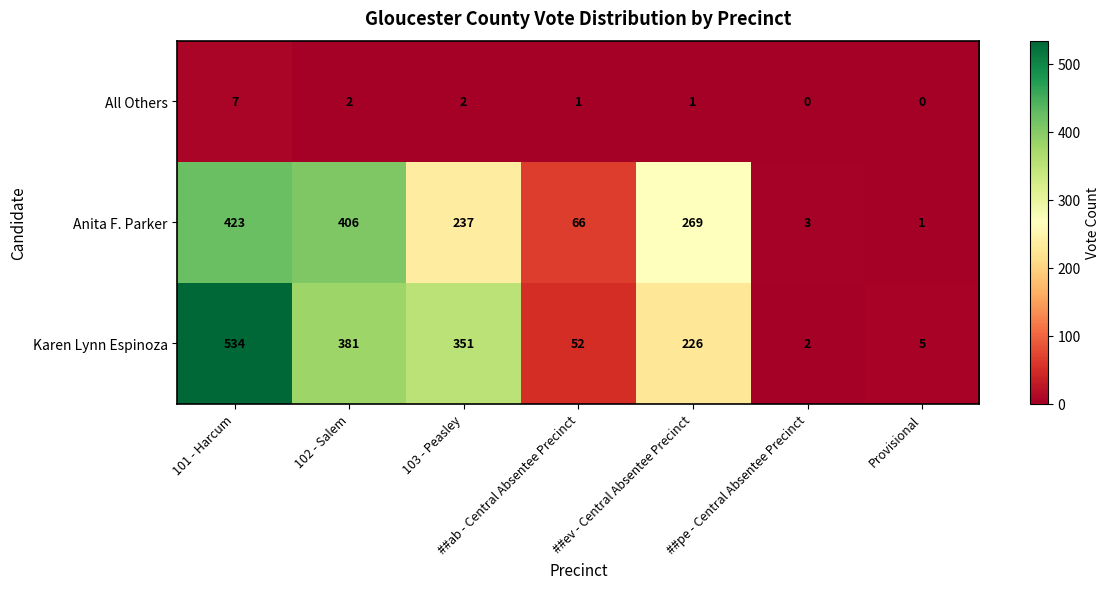

Read the Anita F. Parker value at 102 - Salem, to the nearest 5.

405